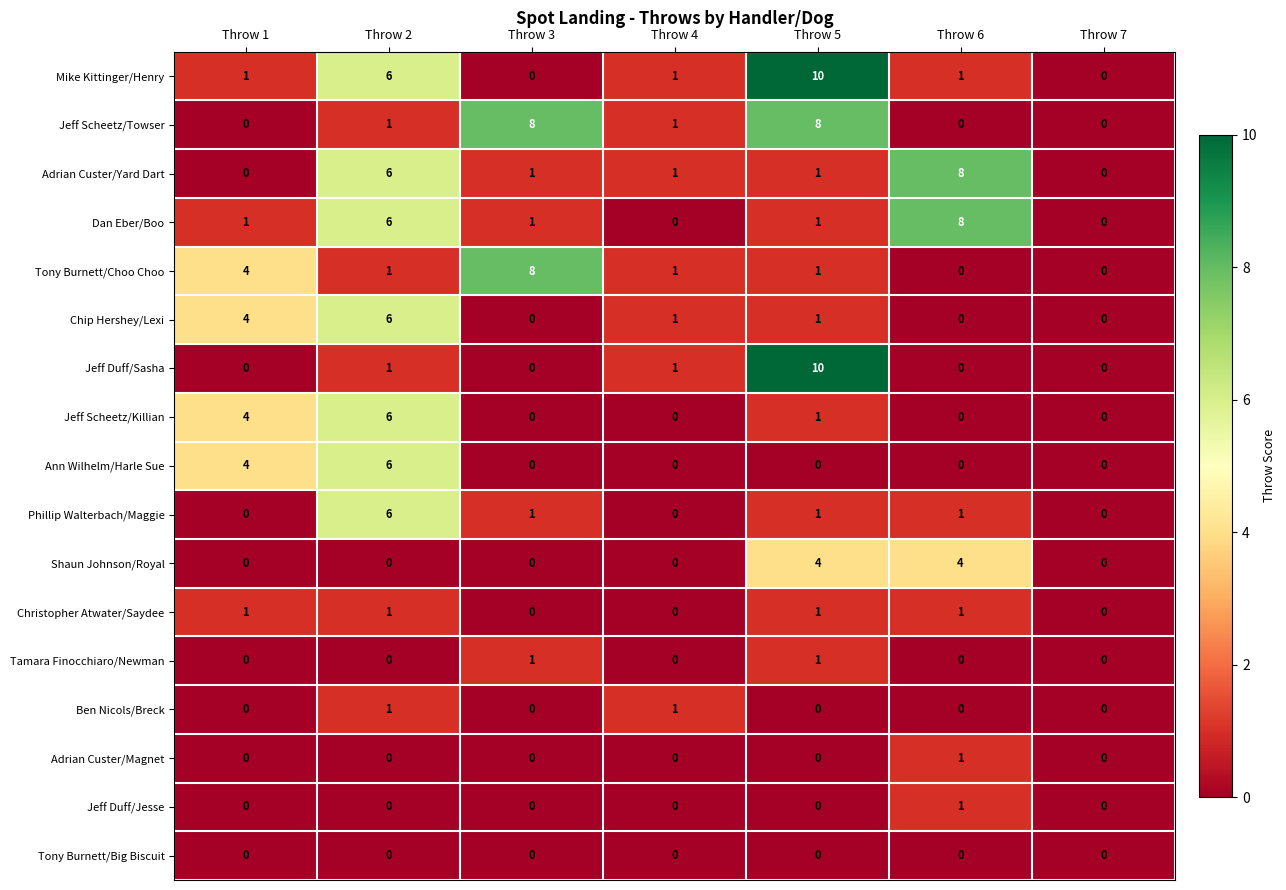

What is the greatest value displayed?

10